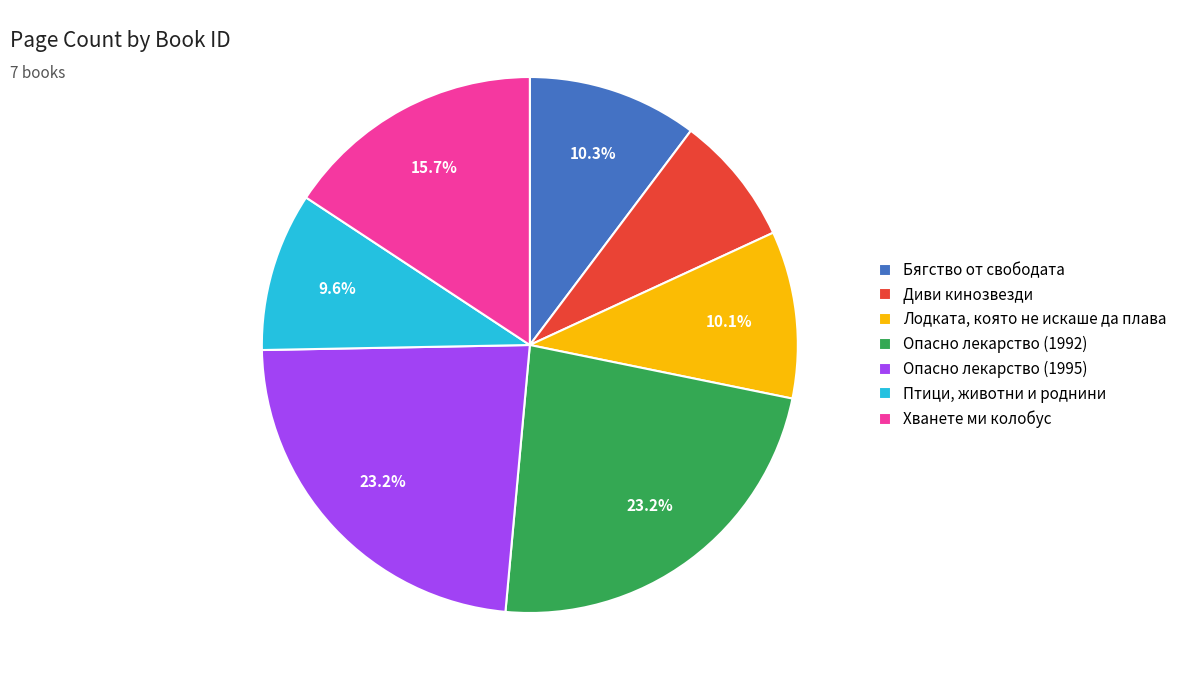

Combined, do Лодката, която не искаше да плава and Опасно лекарство (1995) account for over 50%?

No